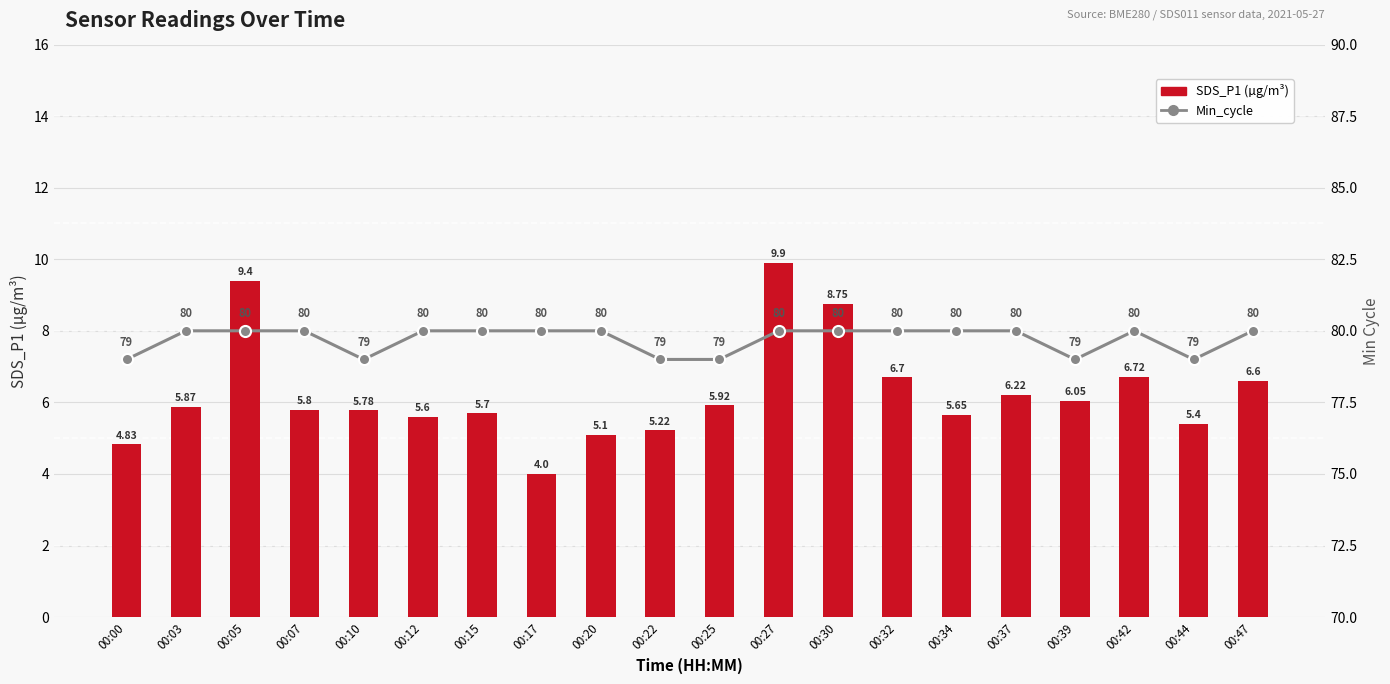

At which category does the chart reach its peak across all series?

00:03